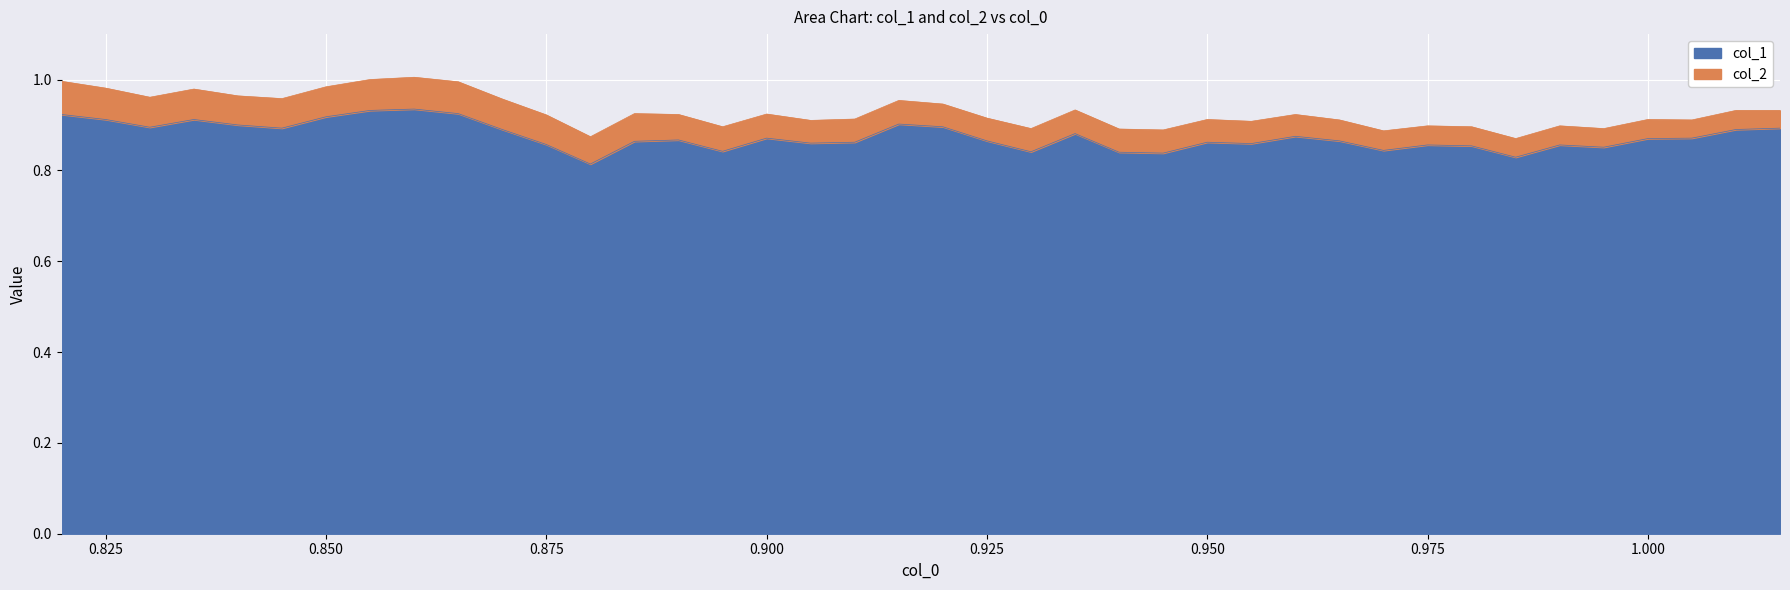

What is the average value?

0.9